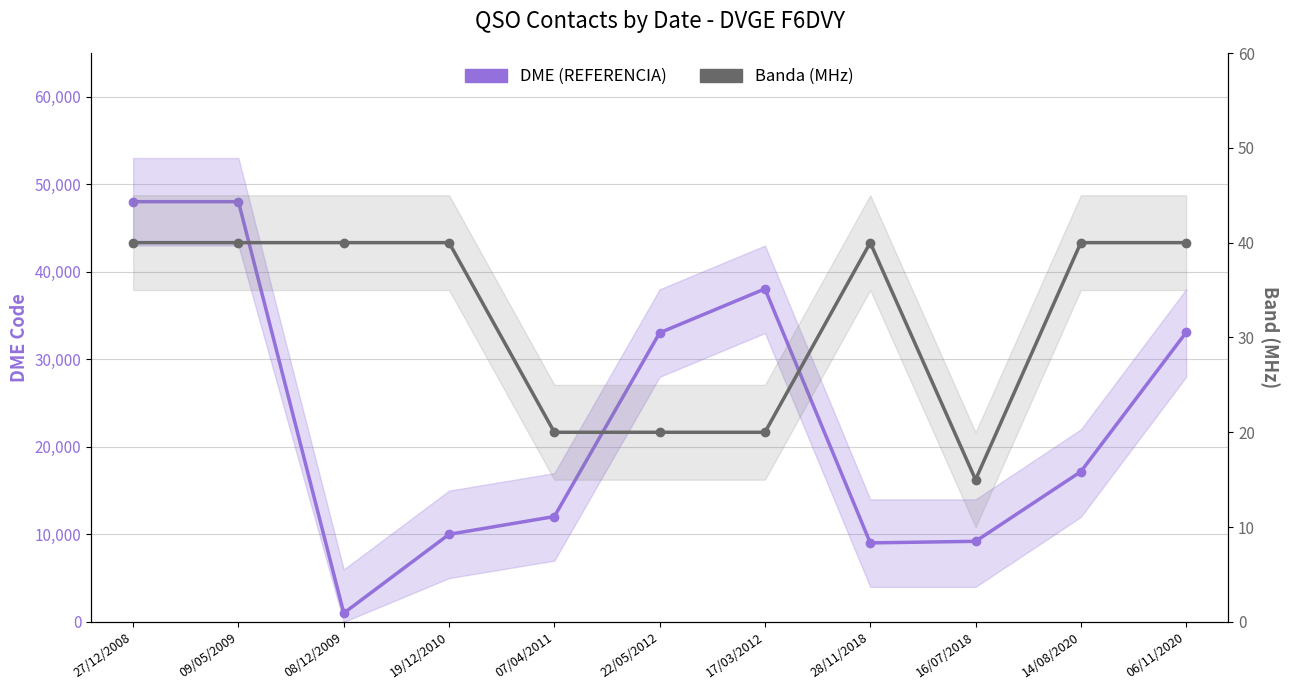

How many distinct data groups are displayed?

2